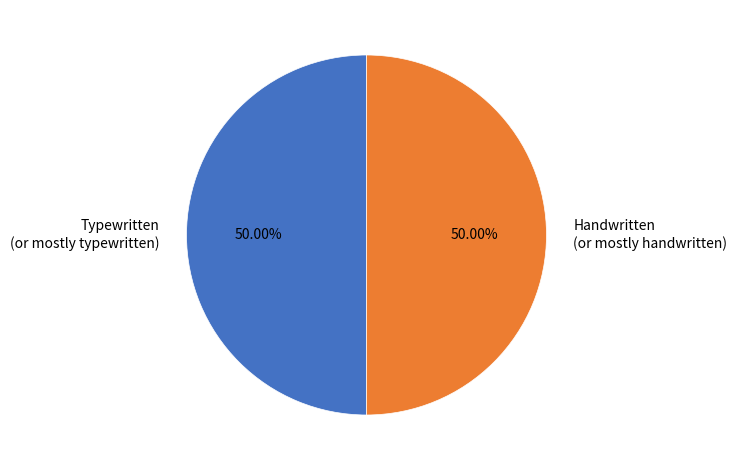

How many segments does this pie chart have?

2